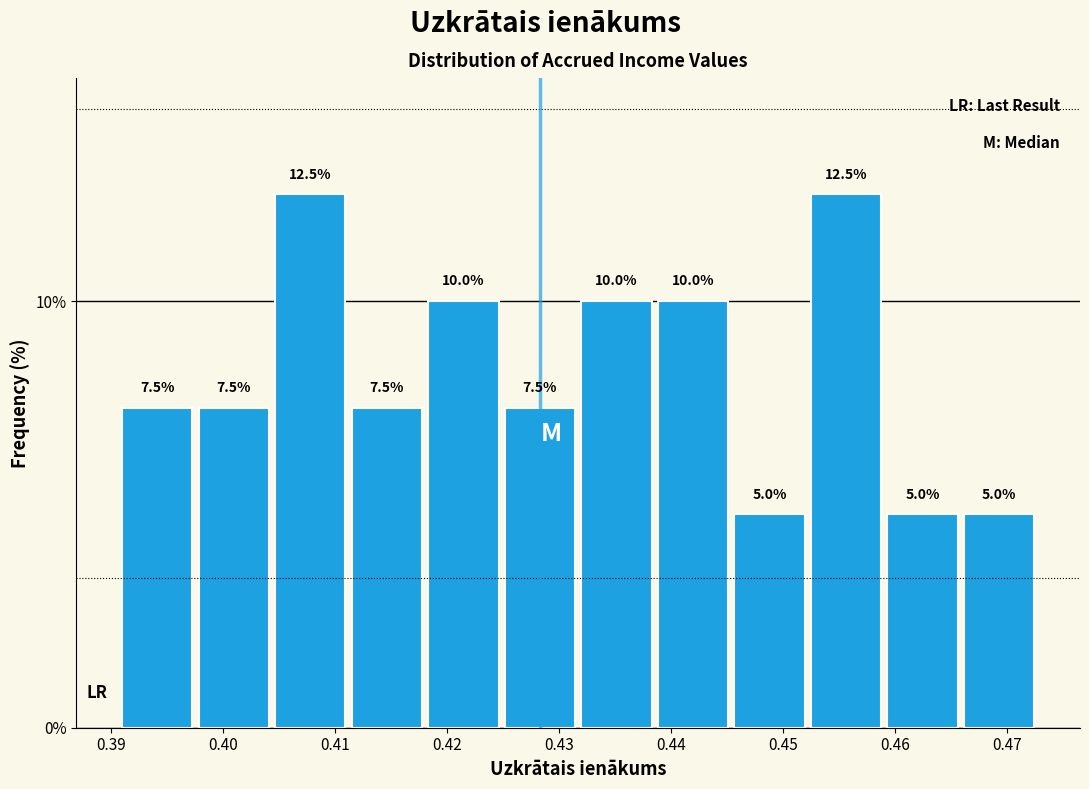

What is the height of the bar covering 0.445 to 0.452 on the x-axis? The bar edges are not printed on the chart, so give them approximately, as read against the axis.

5.0